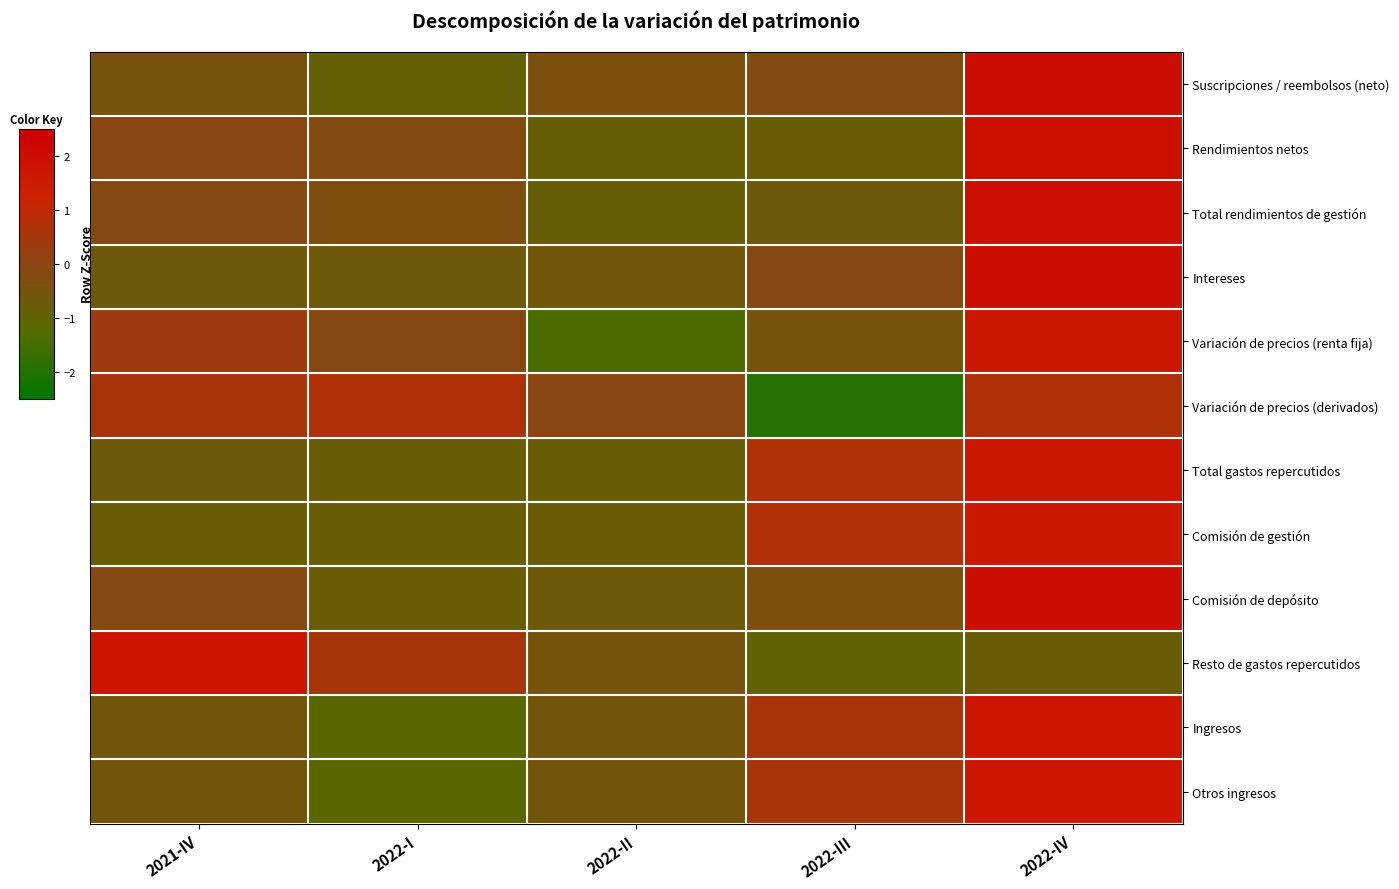

How many categories are shown in the chart?

5